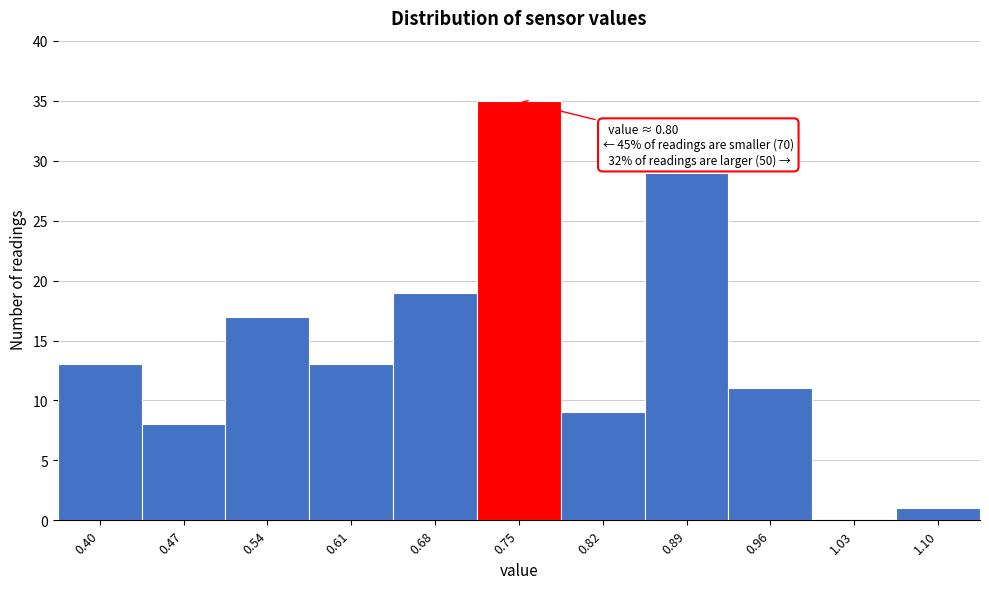

Reading right to left, list all the values displayed in this chart.

1.10=1	1.03=0	0.96=11	0.89=29	0.82=9	0.75=35	0.68=19	0.61=13	0.54=17	0.47=8	0.40=13